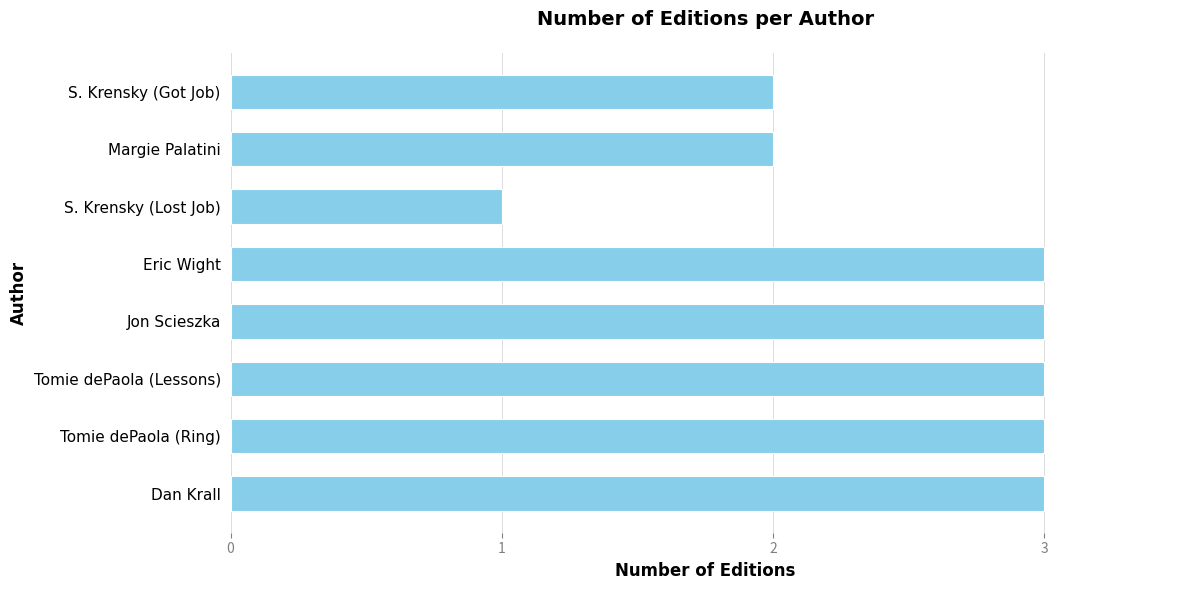

Reading top to bottom, list all the values displayed in this chart.

2	2	1	3	3	3	3	3